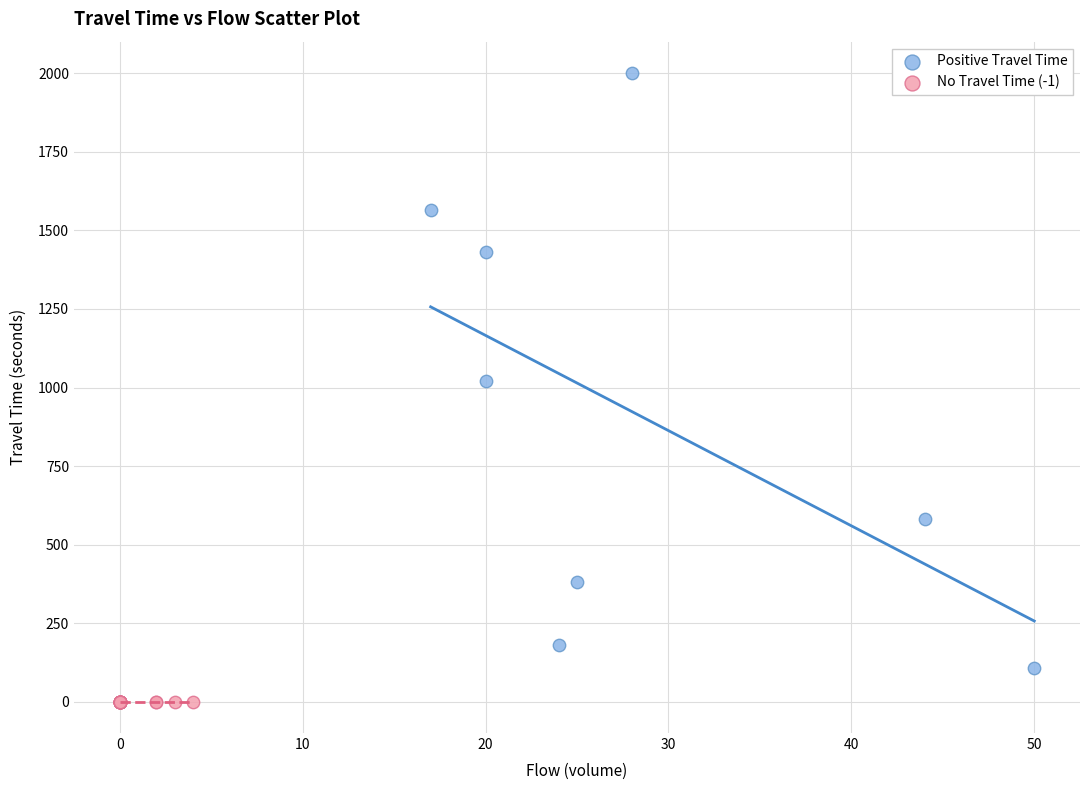

What are all the series names shown in the legend?

Positive Travel Time, No Travel Time (-1)